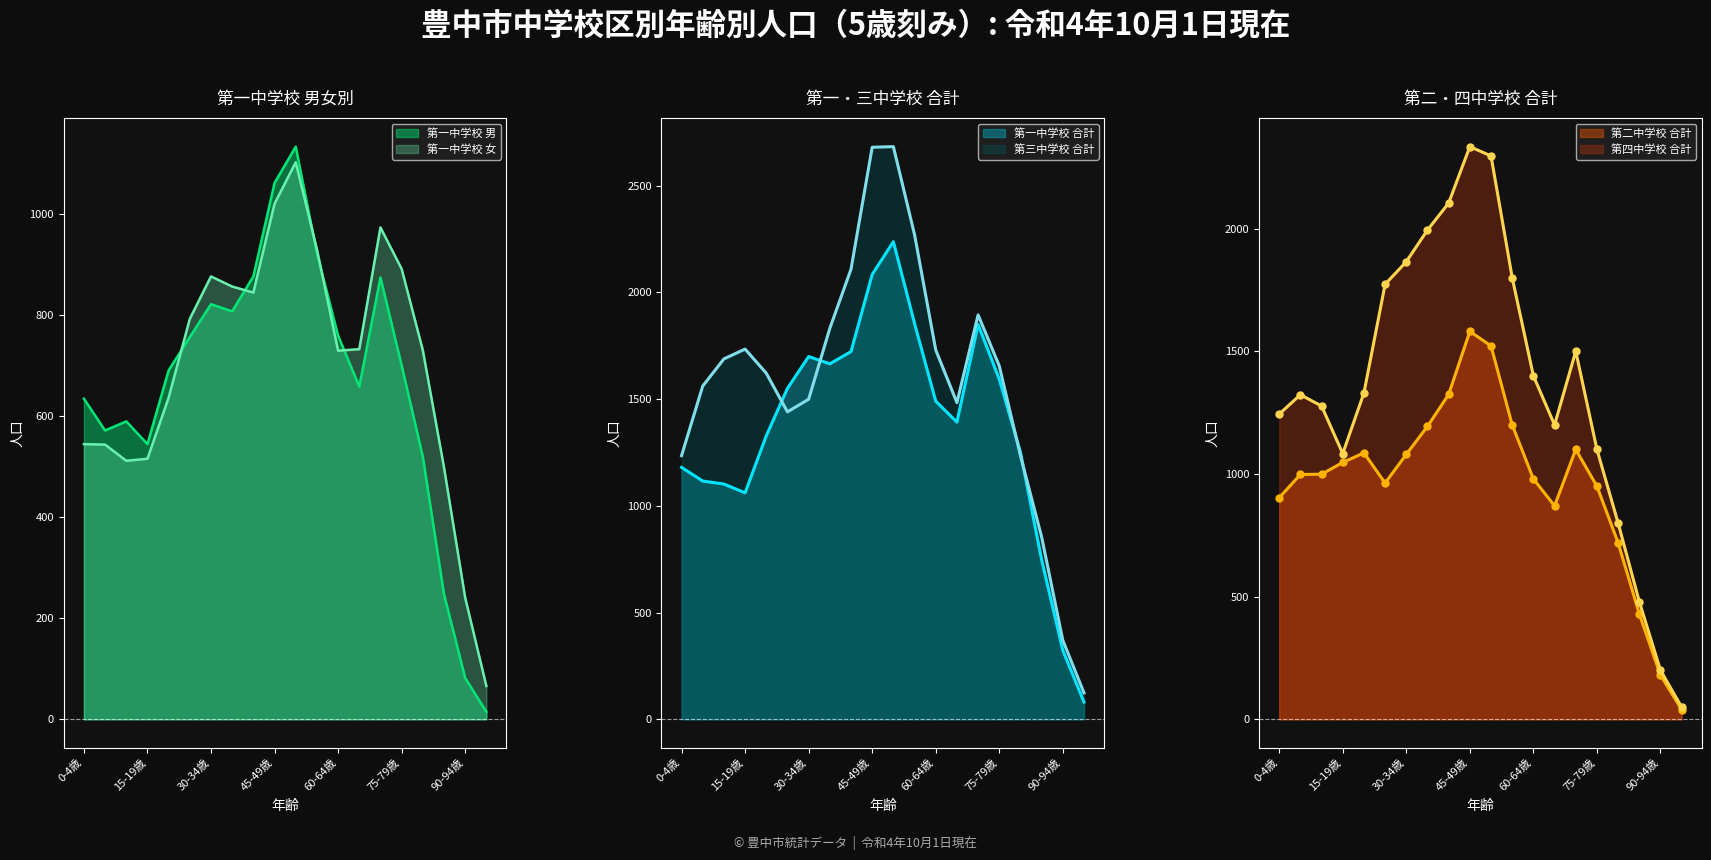

What is the label of the 1st point from the left?

0-4歳